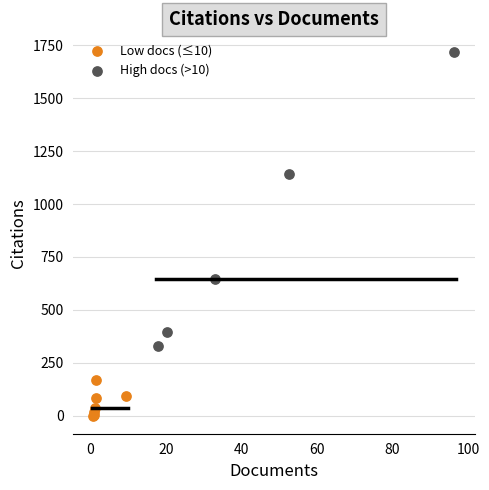

Which series has the largest Y range (max minus min)?

High docs (>10)